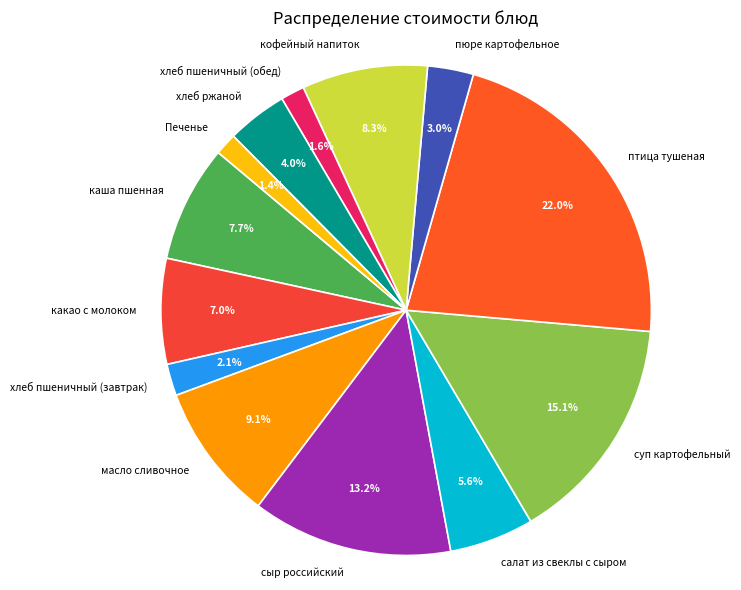

Count the number of slices in the pie.

13